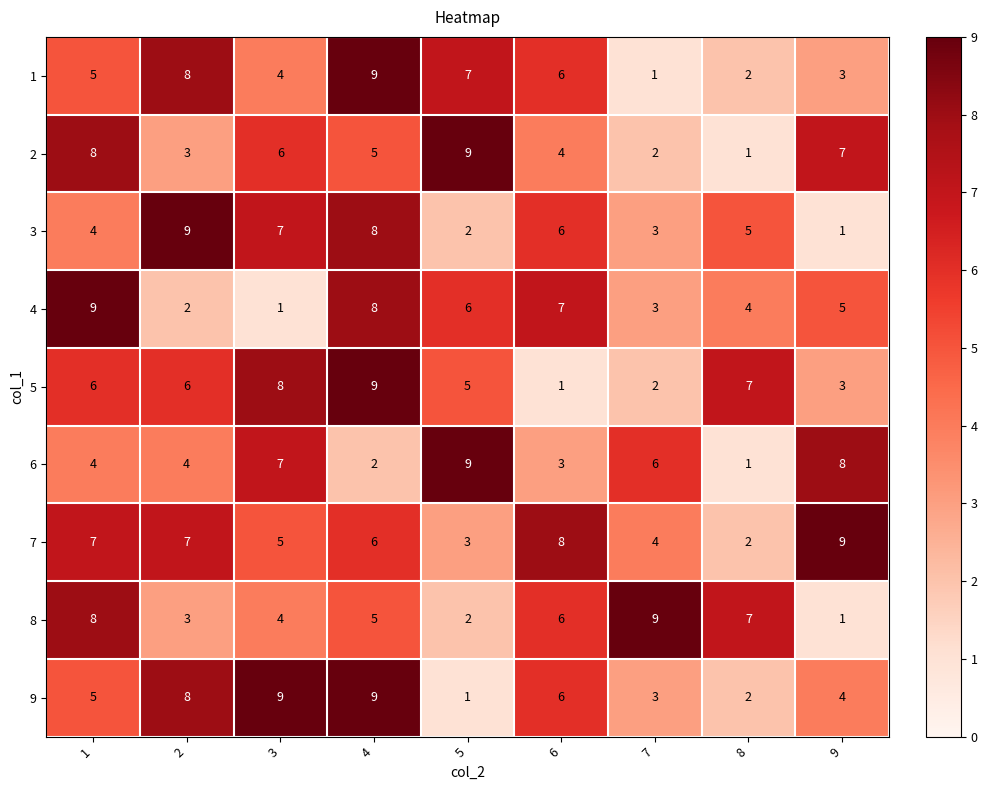

Read the 1 value at 6.

6